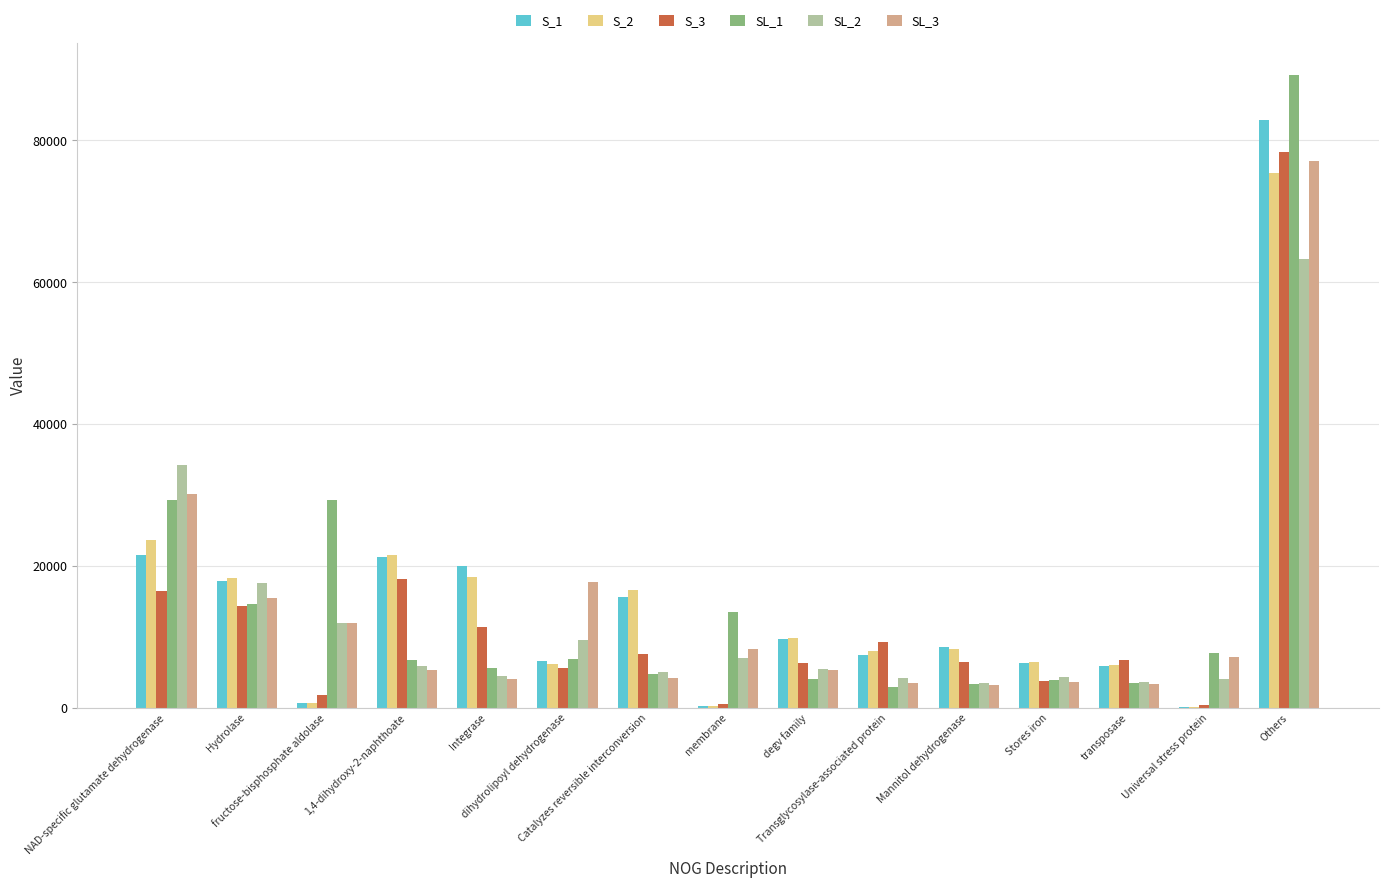

What is the maximum value shown in the chart?

89239.7